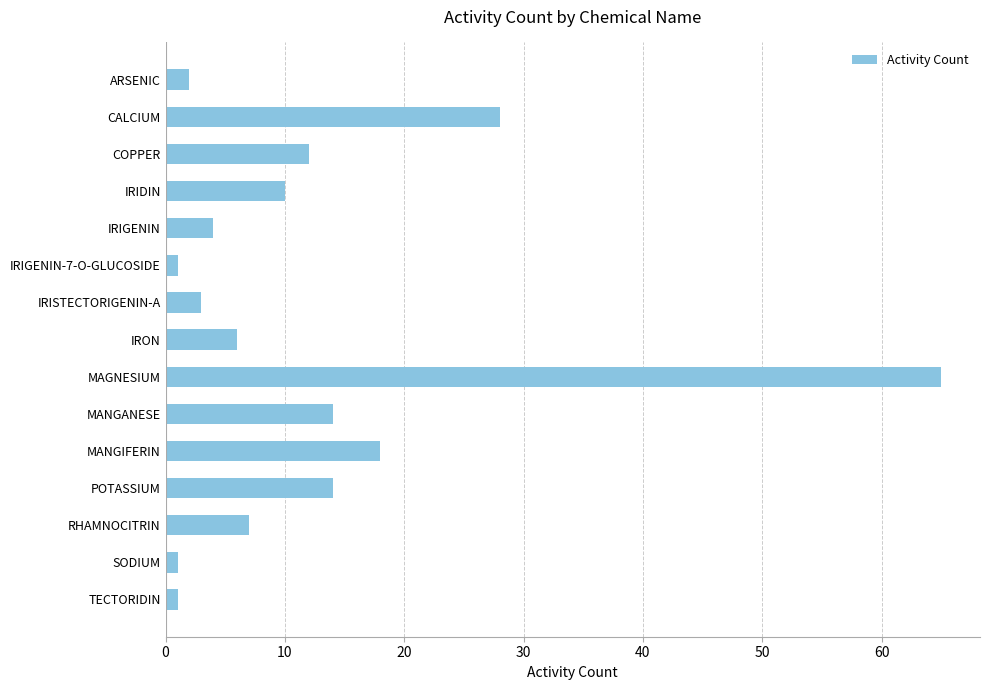

True or false: the data shows 8 at COPPER.

False